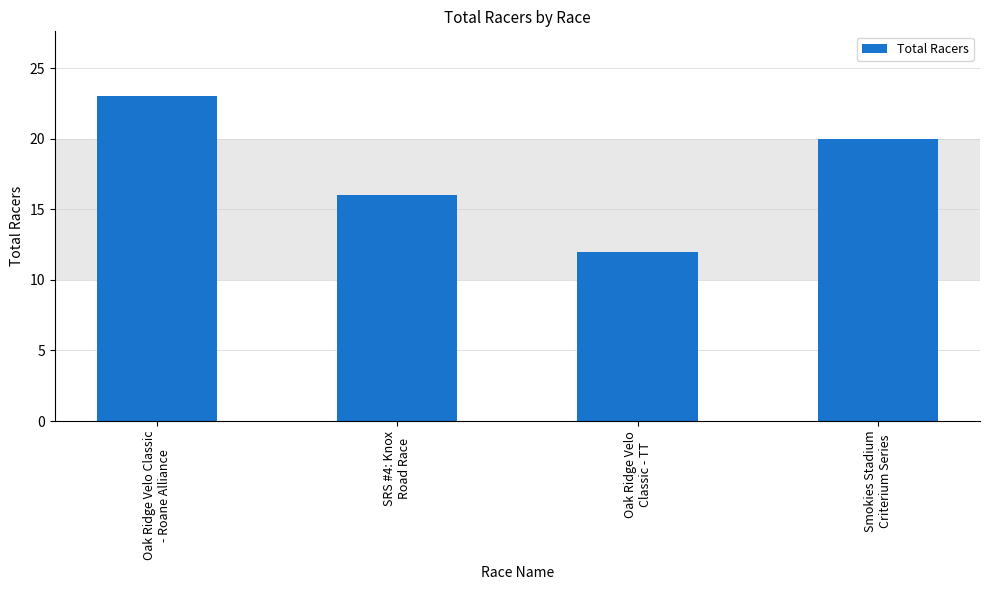

Are the bars grouped side by side (vs. stacked)?

No